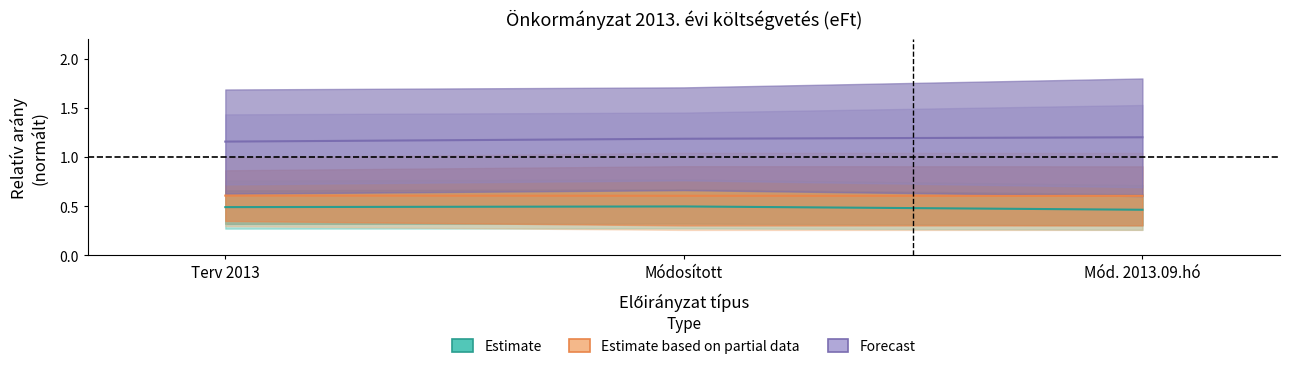

What is the approximate value of Estimate at Mód. 2013.09.hó?

0.5